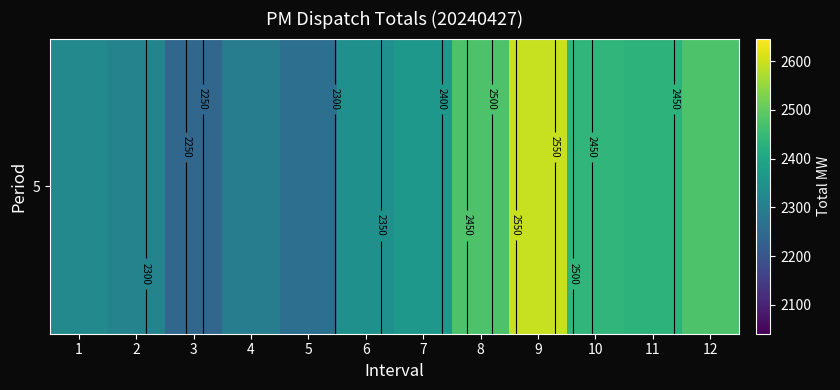

Rank the categories by value from lowest to highest.

3, 5, 4, 2, 1, 6, 7, 11, 10, 8, 12, 9